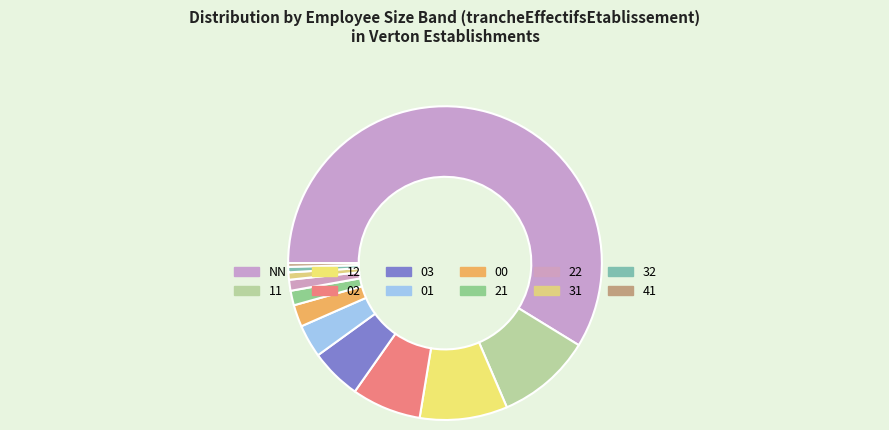

Combined, what portion of the pie is 31 and 32?

1.3%